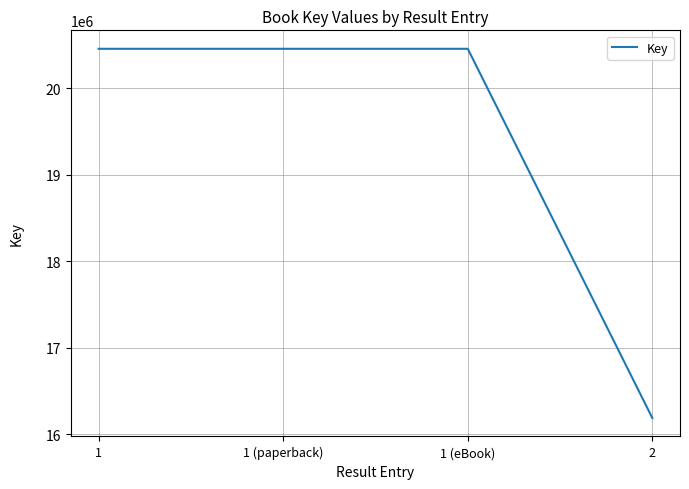

What position from the left is 1 (eBook)?

3